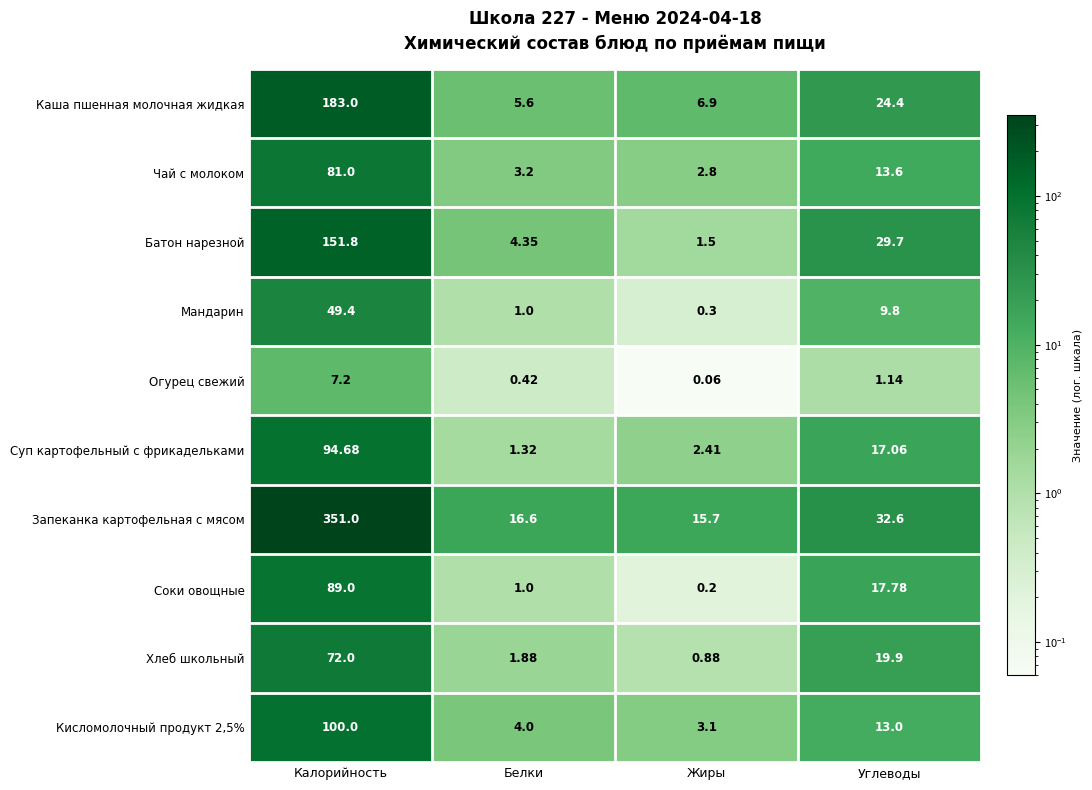

List the labels in order of Хлеб школьный value, largest first.

Калорийность, Углеводы, Белки, Жиры